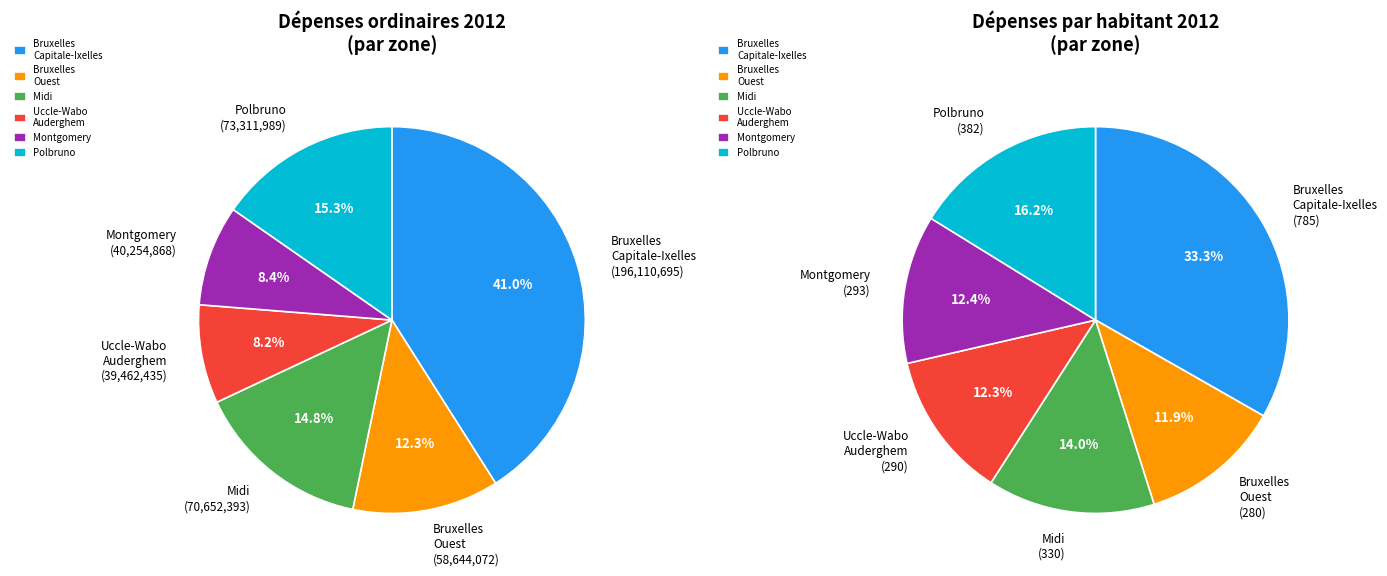

To the nearest percent, what is the average slice percentage?

17%